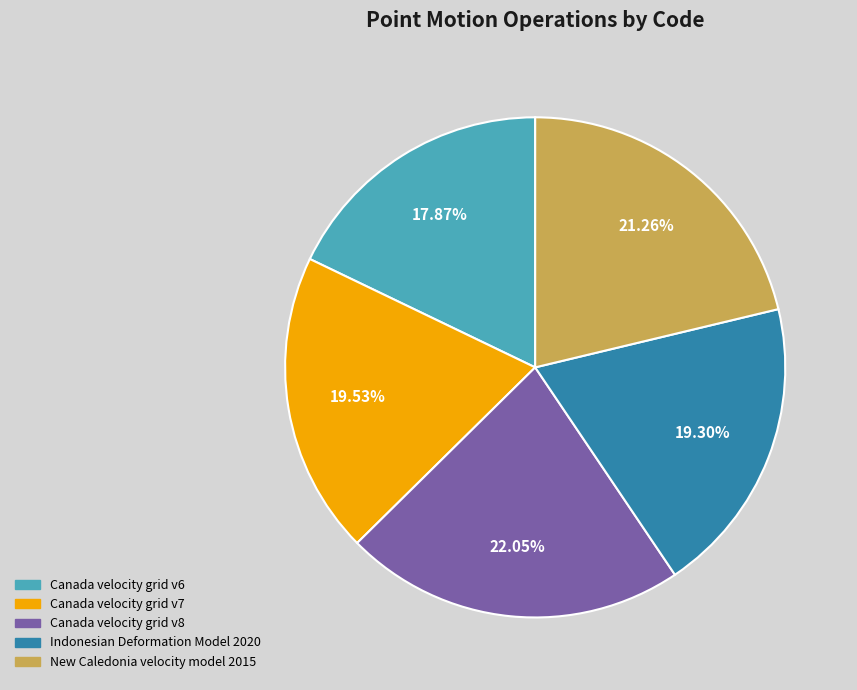

Combined, do Canada velocity grid v7 and Indonesian Deformation Model 2020 account for over 50%?

No